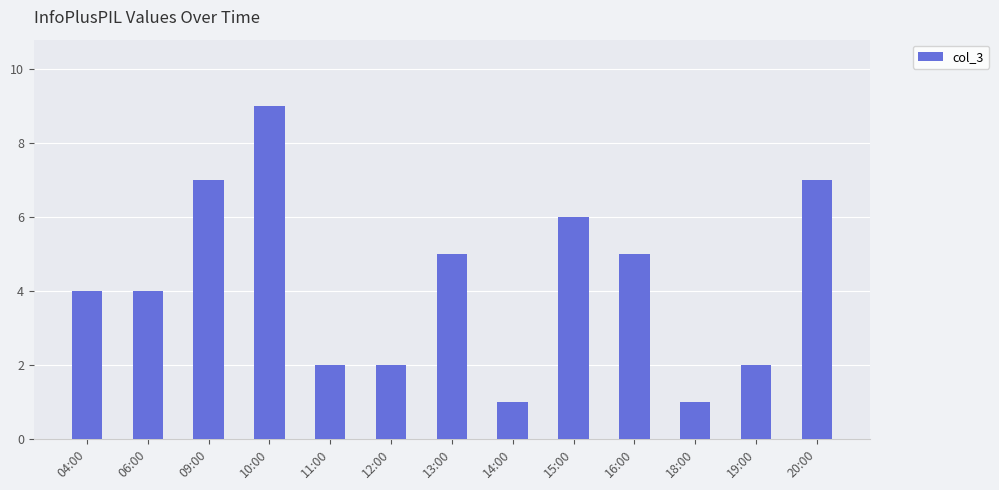

What is the label of the 3rd bar from the left?

09:00